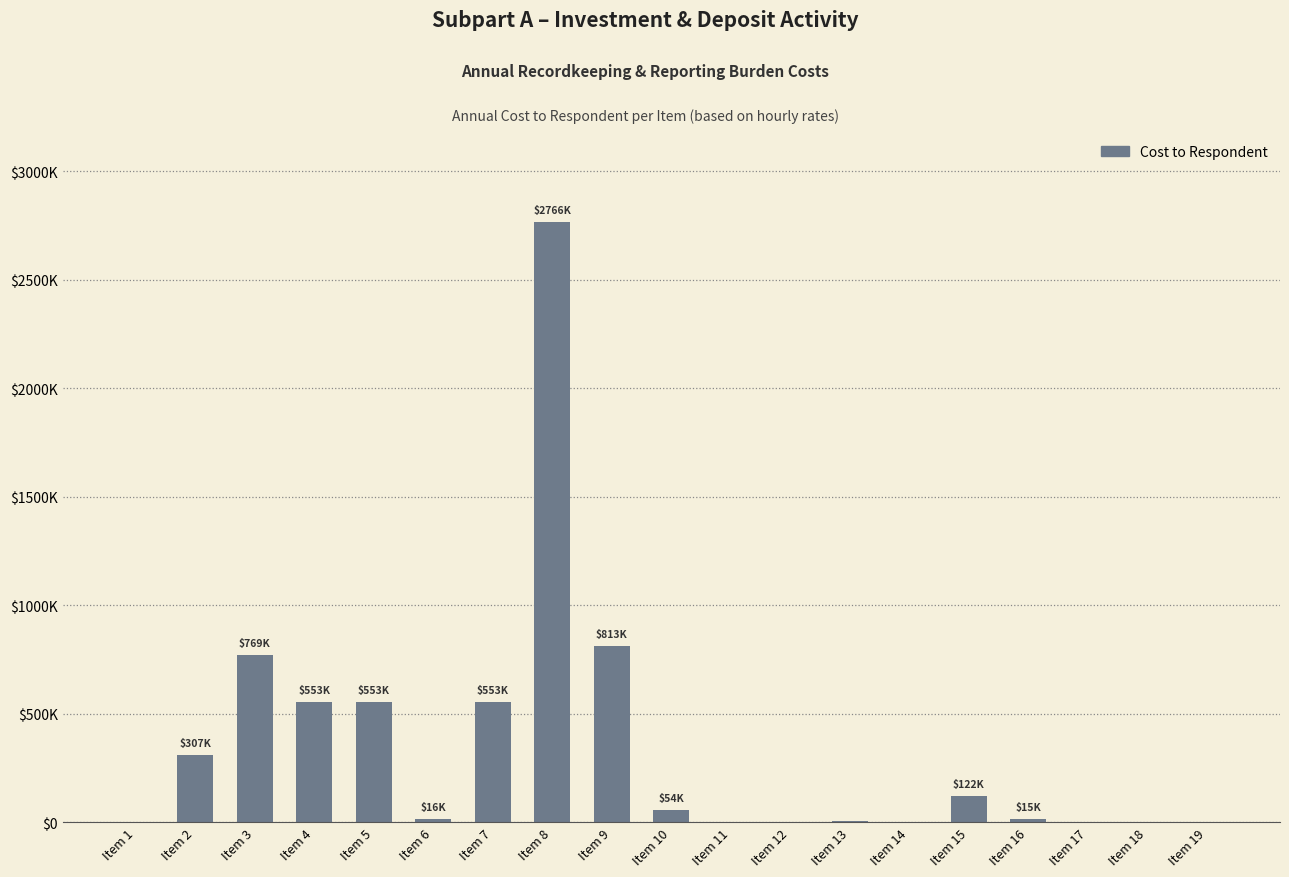

What is the value of the 16th bar from the left?

14924.5